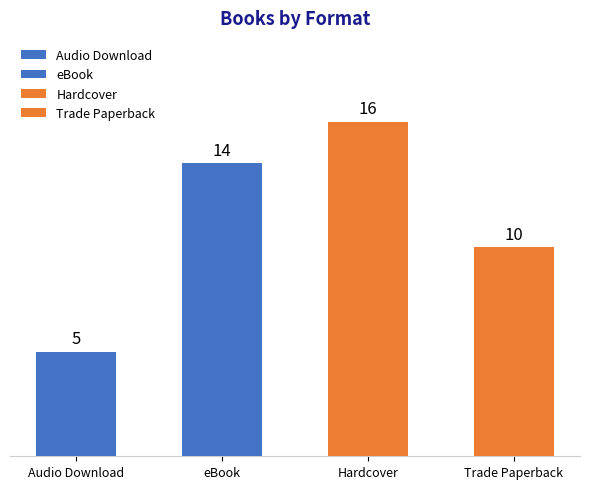

What is the label of the 2nd bar from the right?

Hardcover